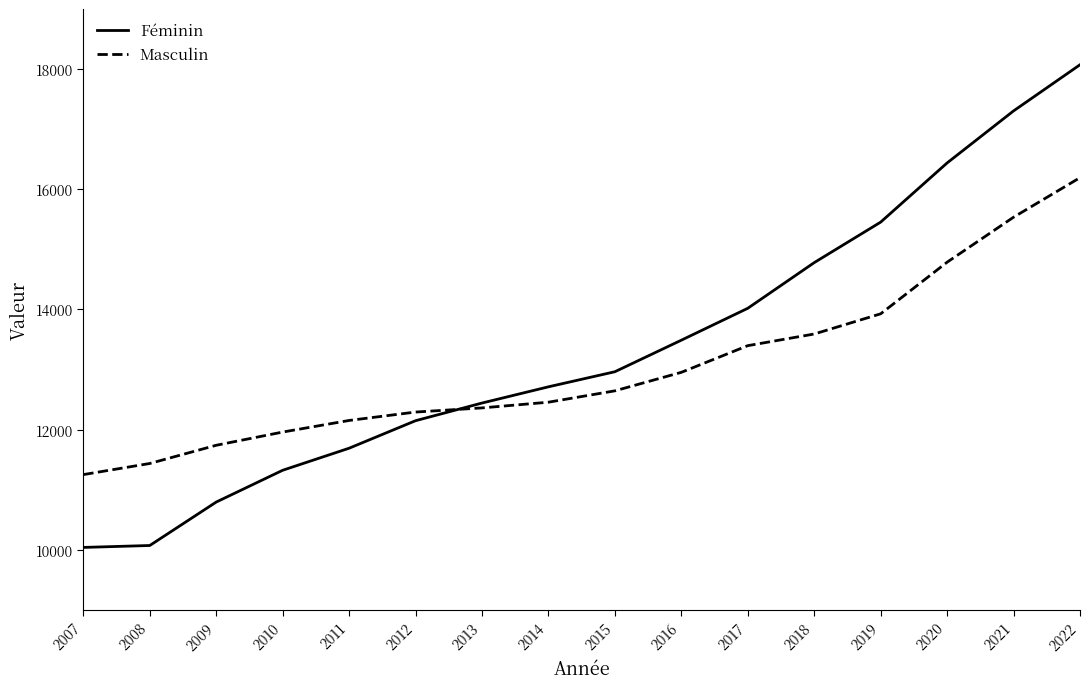

What is the maximum value for Féminin?

18072